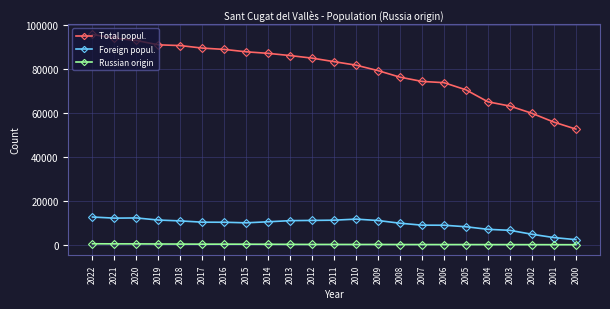

What is the sum of the Russian origin values at 2011 and 2007?

211